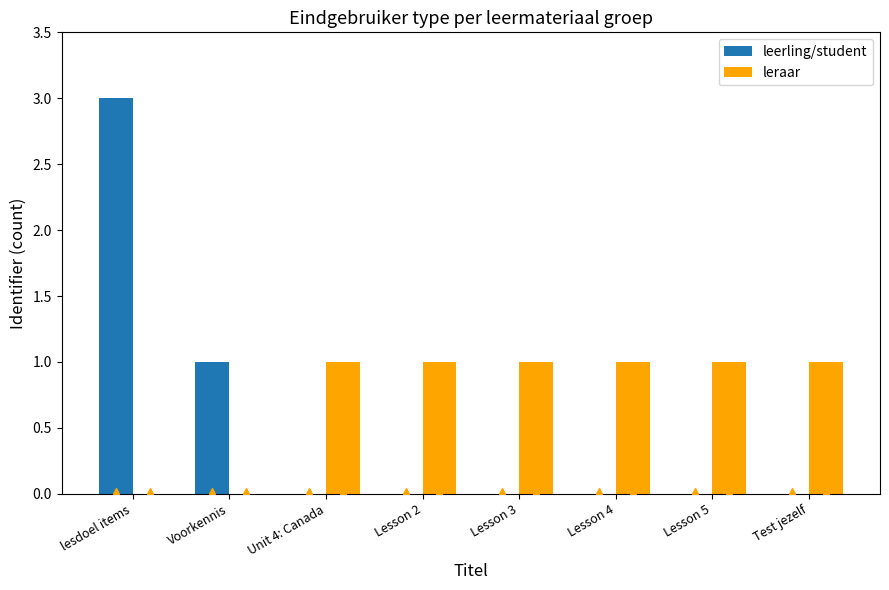

Reading right to left, transcribe all the data shown in this chart.

leerling/student: 0	0	0	0	0	0	1	3
leraar: 1	1	1	1	1	1	0	0